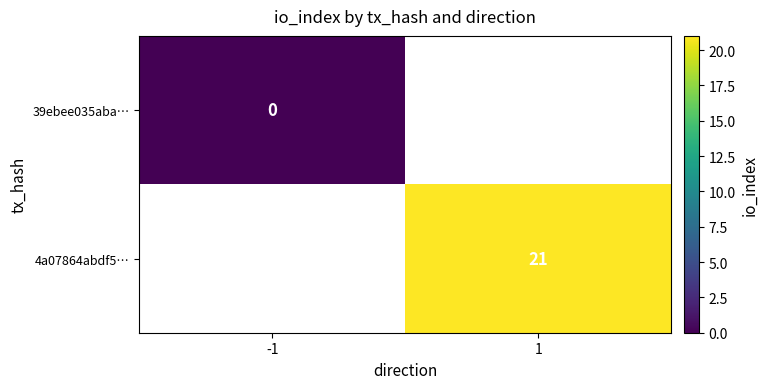

True or false: 4a07864abdf5… has a value of 35 at 1.

False